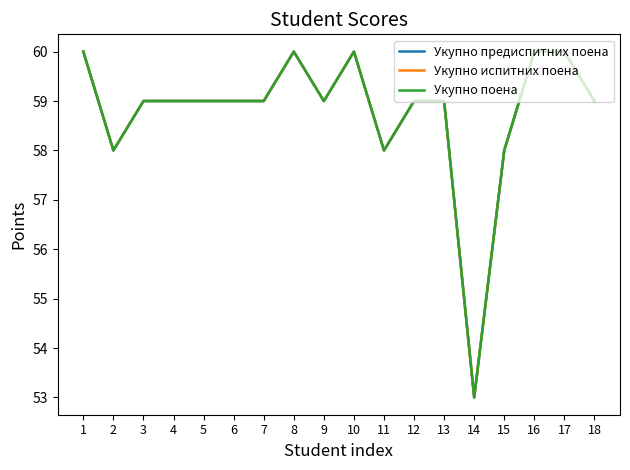

Is this an area chart (filled region under the line)?

No